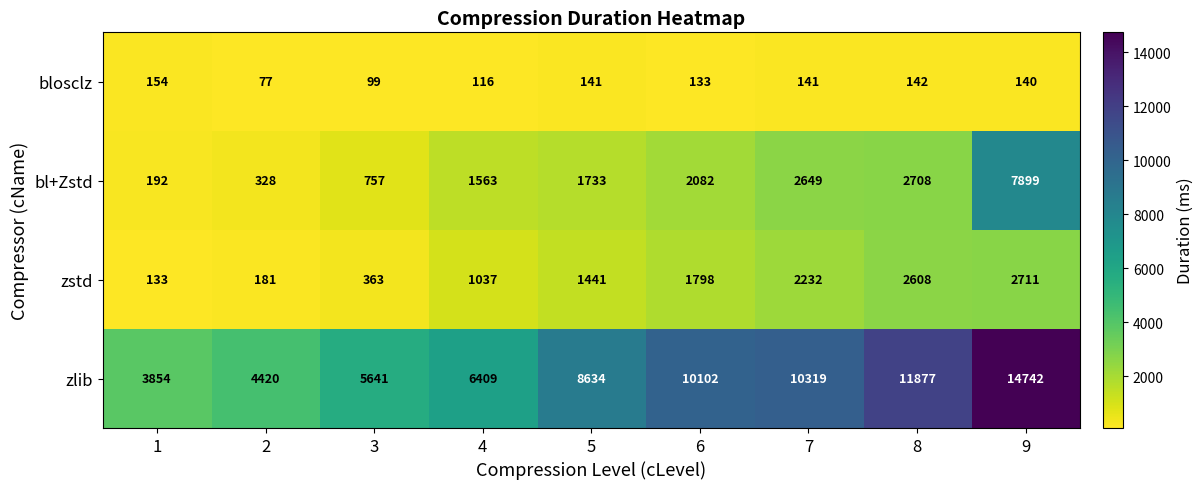

The blosclz series shows 77 at 2. True or false?

True